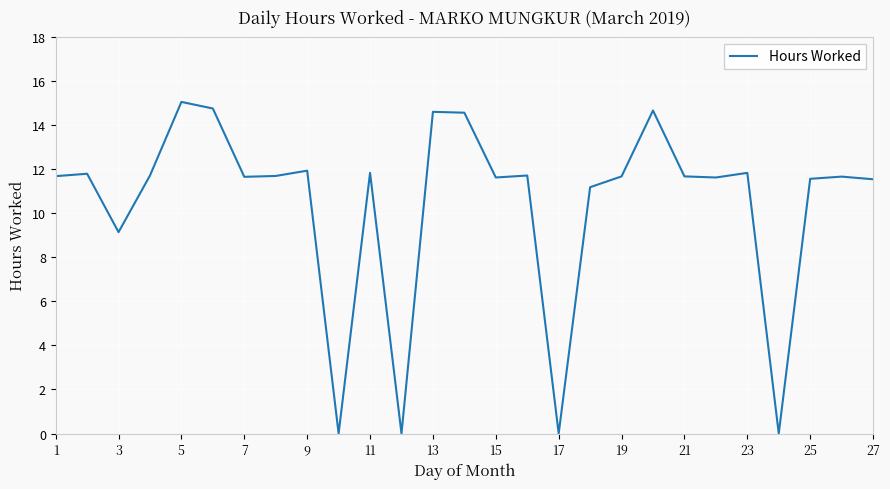

What is the maximum value shown in the chart?

15.1